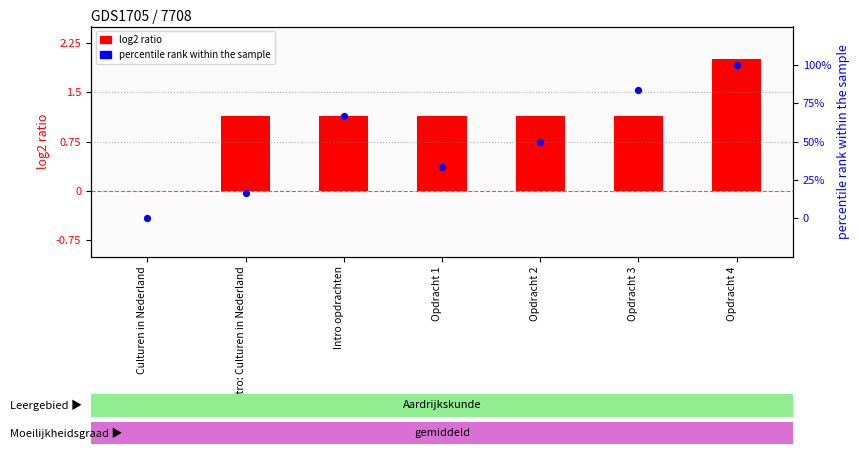

At how many categories does at least one series exceed 7?

6